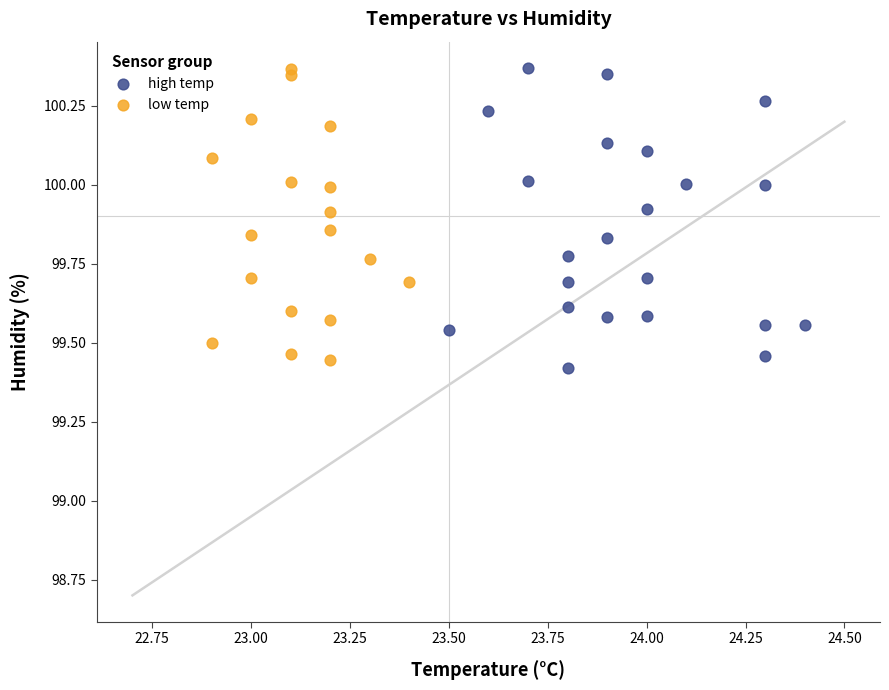

What are all the series names shown in the legend?

high temp, low temp